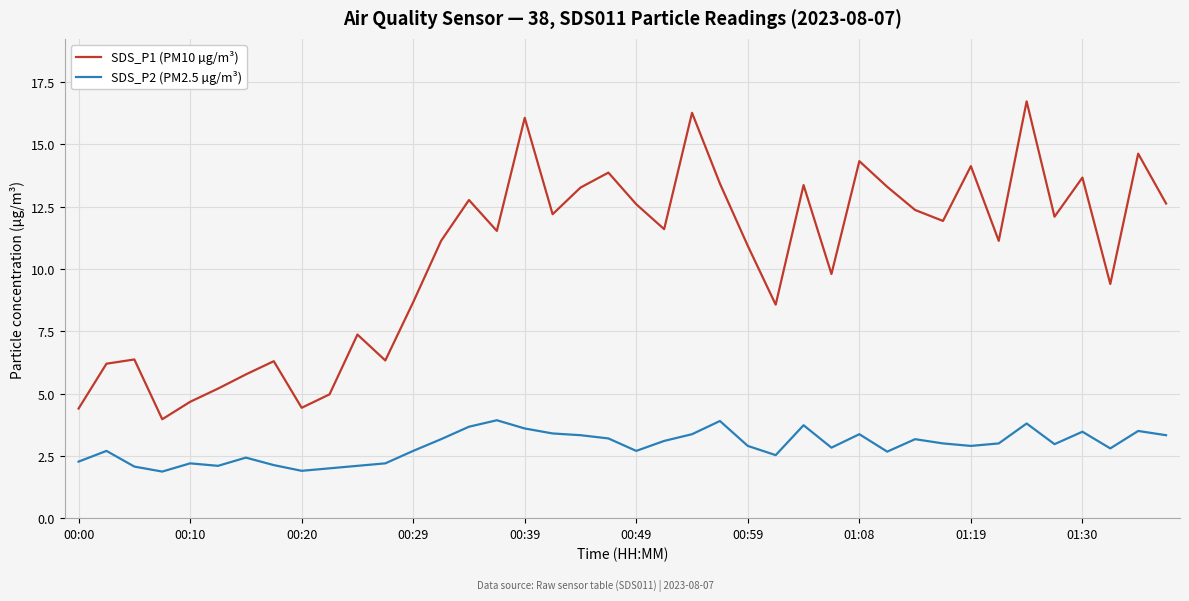

What are all the series names shown in the legend?

SDS_P1 (PM10 µg/m³), SDS_P2 (PM2.5 µg/m³)